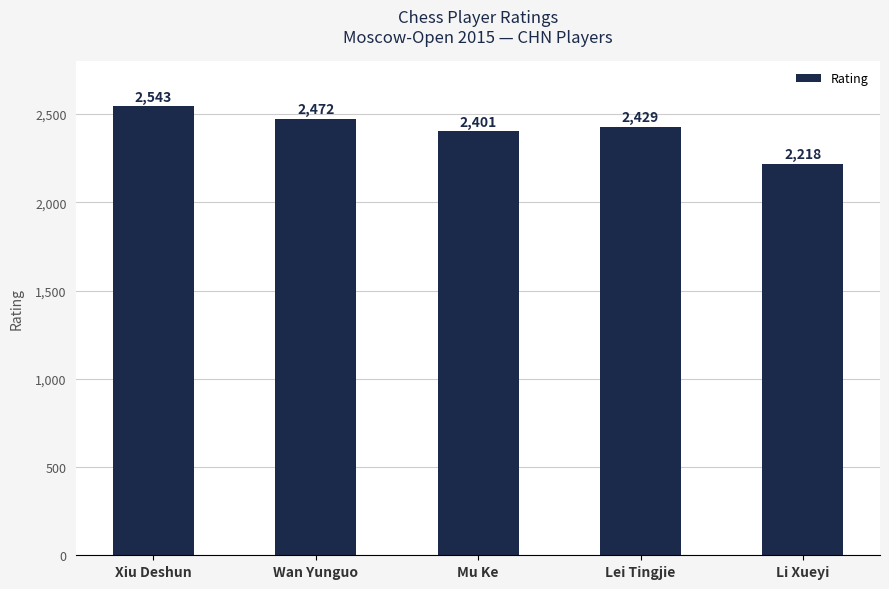

Reading left to right, list all the values displayed in this chart.

Xiu Deshun=2543	Wan Yunguo=2472	Mu Ke=2401	Lei Tingjie=2429	Li Xueyi=2218